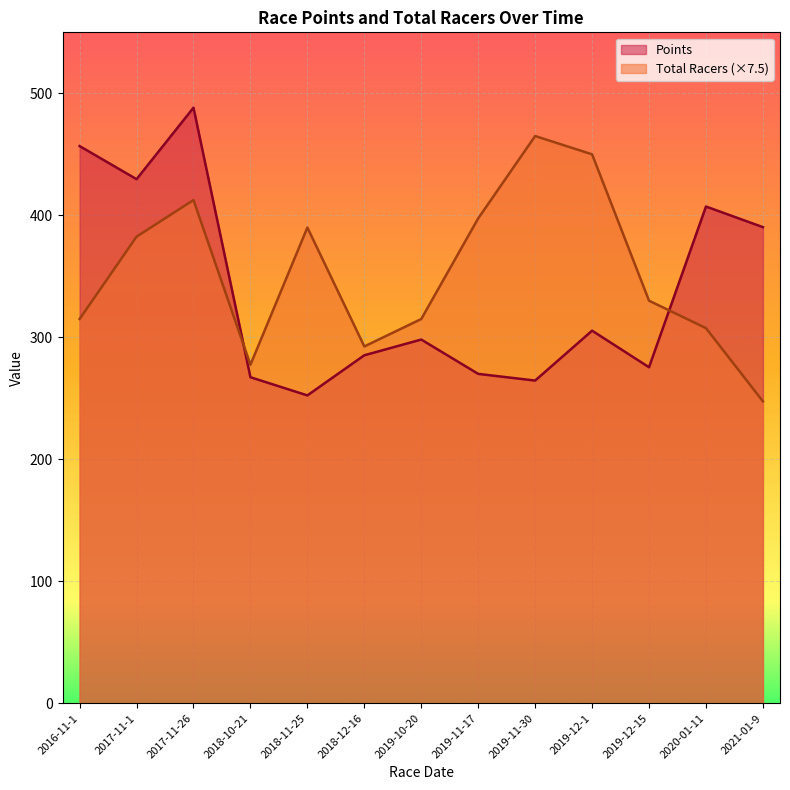

How many series are shown in this chart?

2